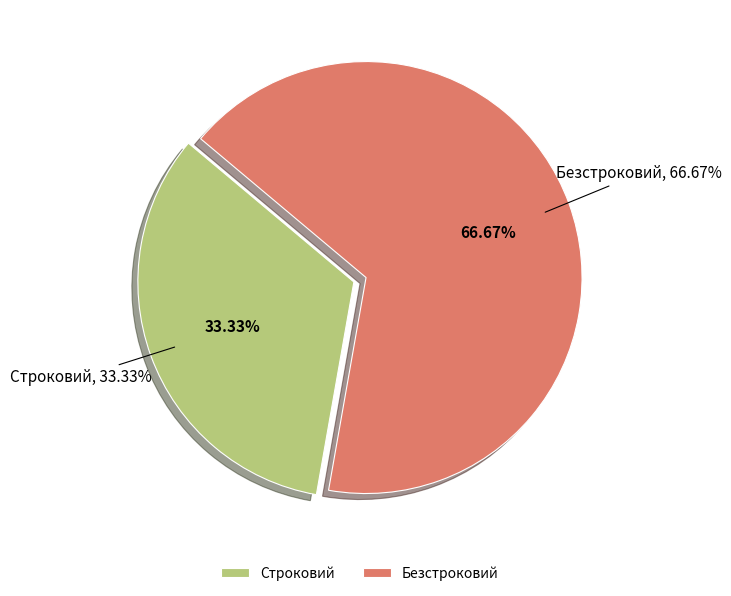

Which slice is the smallest?

Строковий